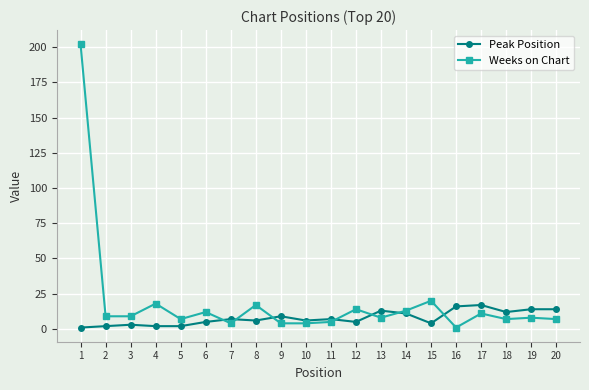

What are all the series names shown in the legend?

Peak Position, Weeks on Chart